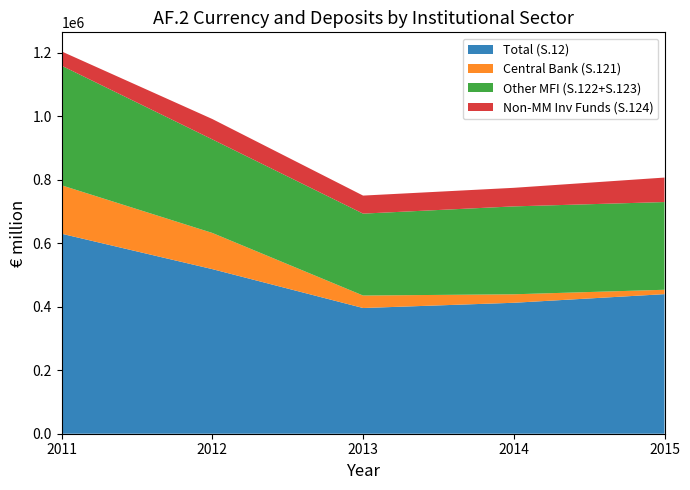

Reading right to left, list all the values displayed in this chart.

Total (S.12): 439407.8	412247.1	395760.2	518162.2	629529.0
Central Bank (S.121): 13803.0	26695.0	39293.0	113891.6	152501.0
Other MFI (S.122+S.123): 276111.2	276743.5	257885.0	294517.0	376535.7
Non-MM Inv Funds (S.124): 77115.7	58461.0	56753.4	64094.5	44891.3